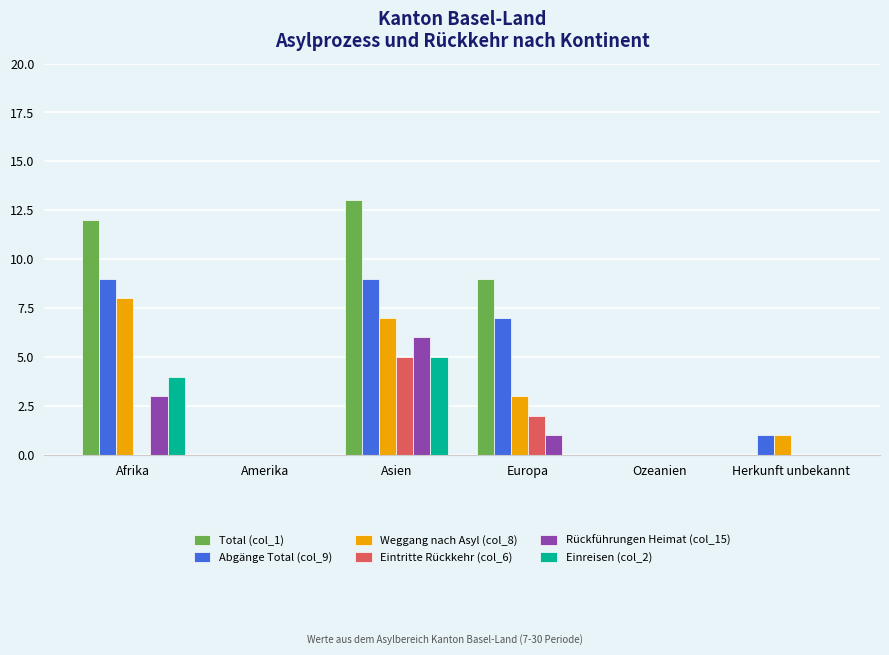

How many groups of bars are there?

6